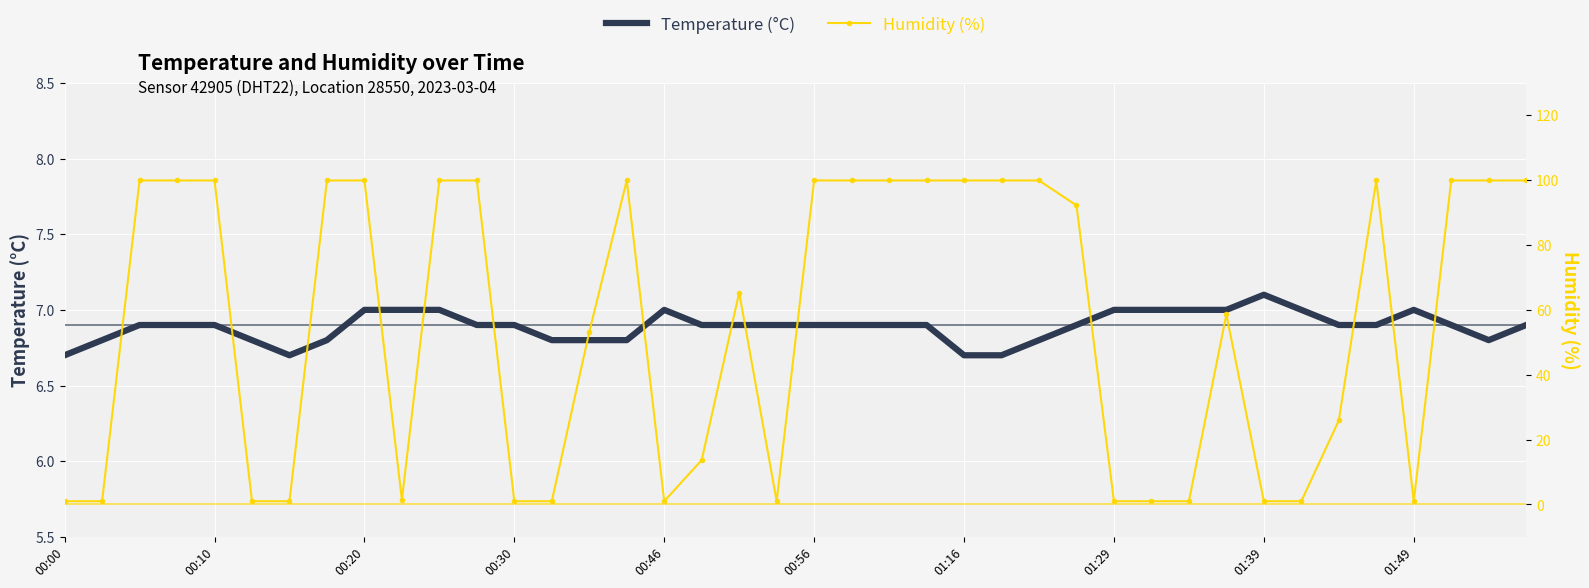

The temperature series shows 4.8 at 34. True or false?

False